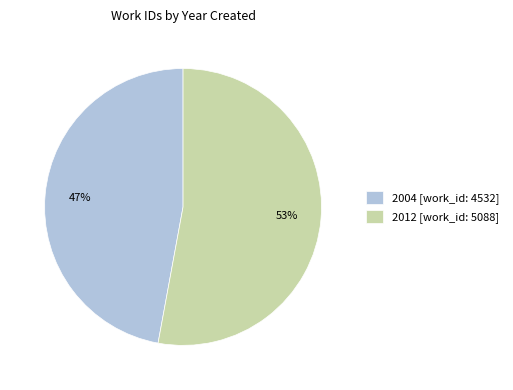

Is there any slice that represents more than half of the pie?

Yes